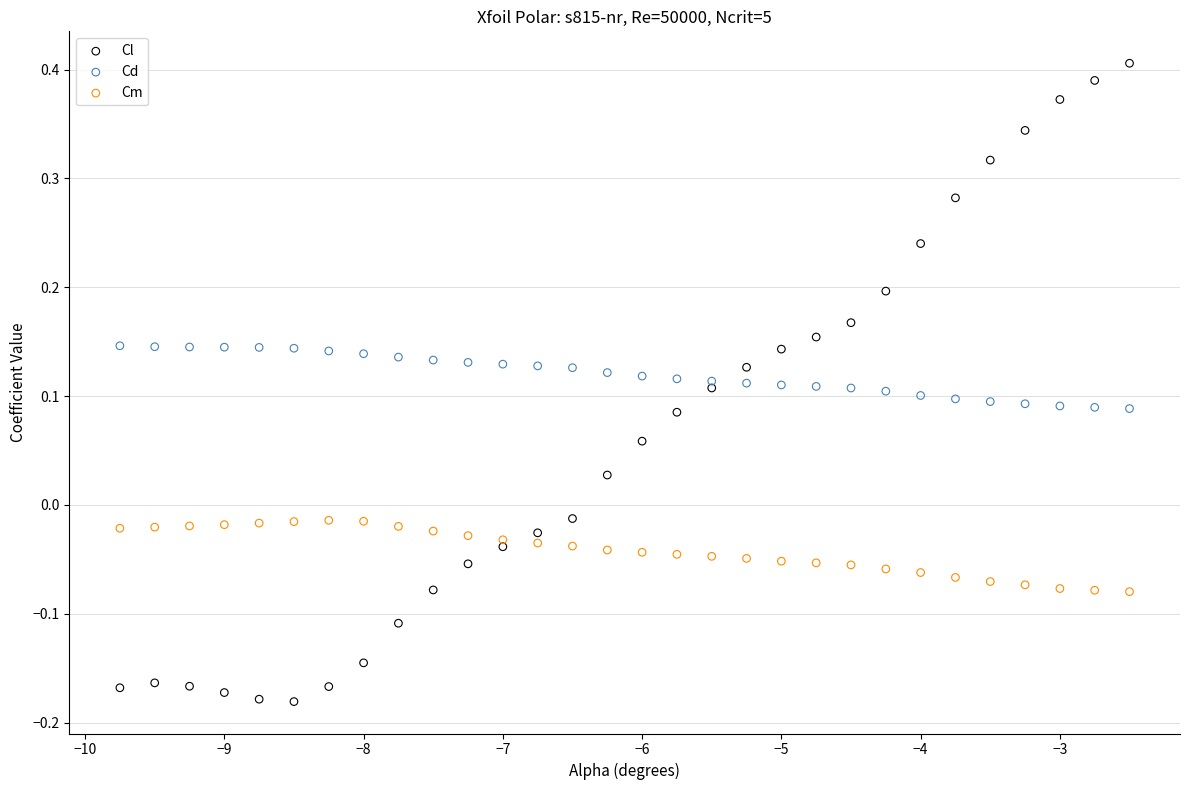

Which series reaches the minimum Y coordinate?

Cl